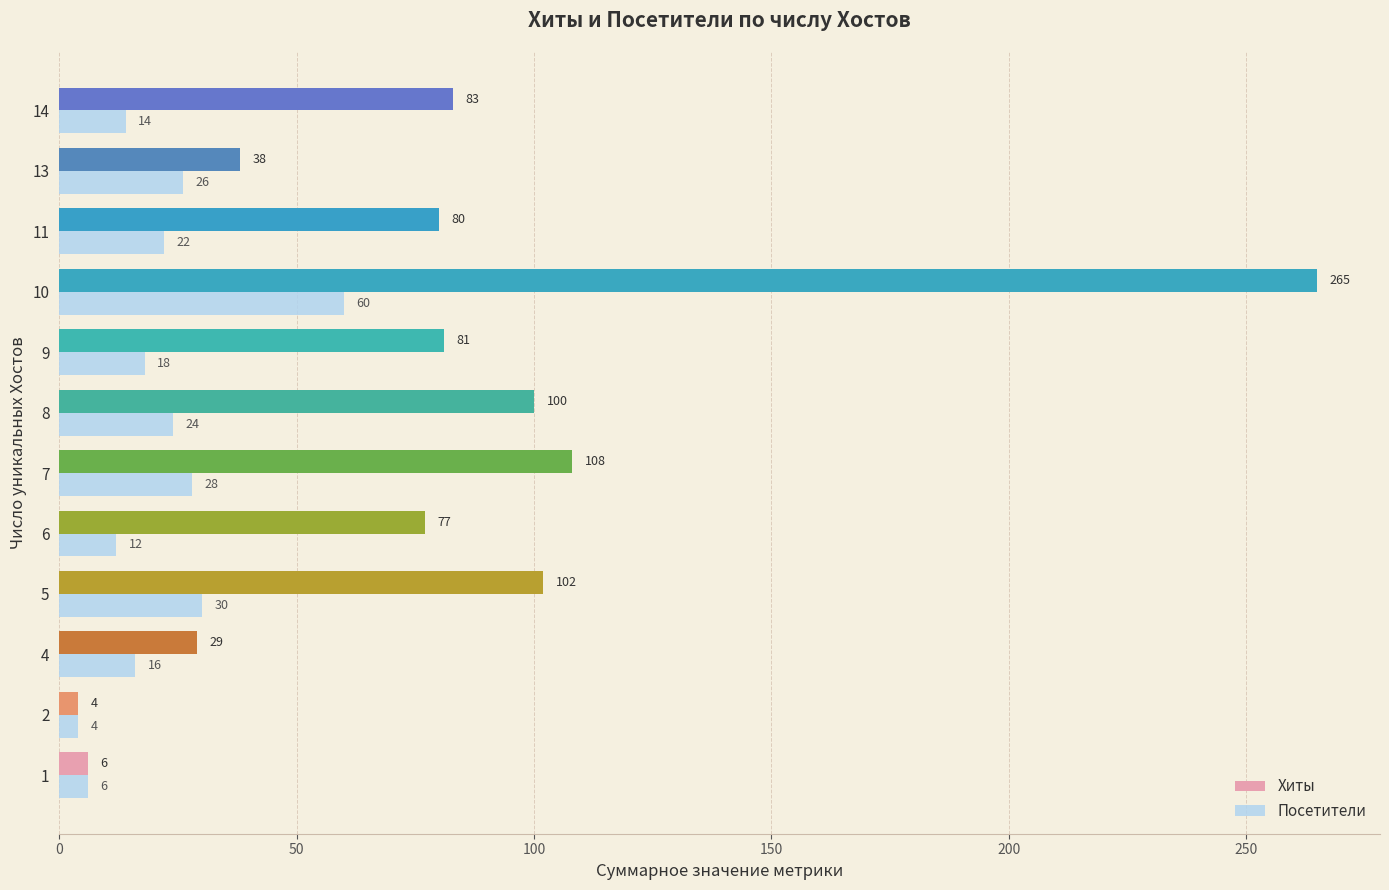

What is the difference between the maximum and minimum values in the Посетители series?

56